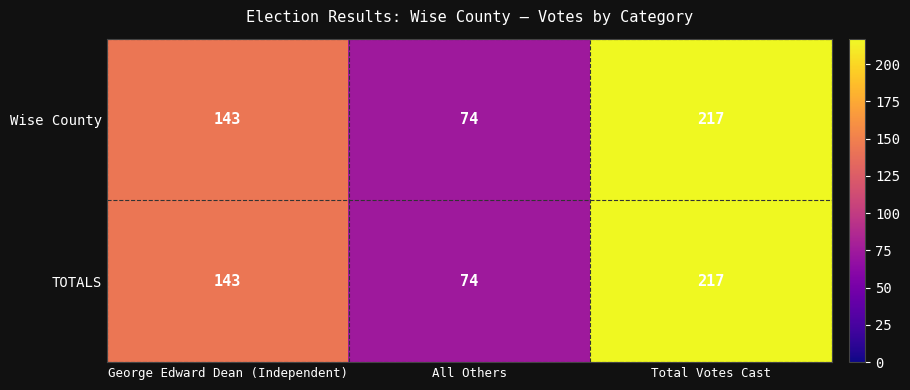

What is the lowest value of the Wise County series?

74